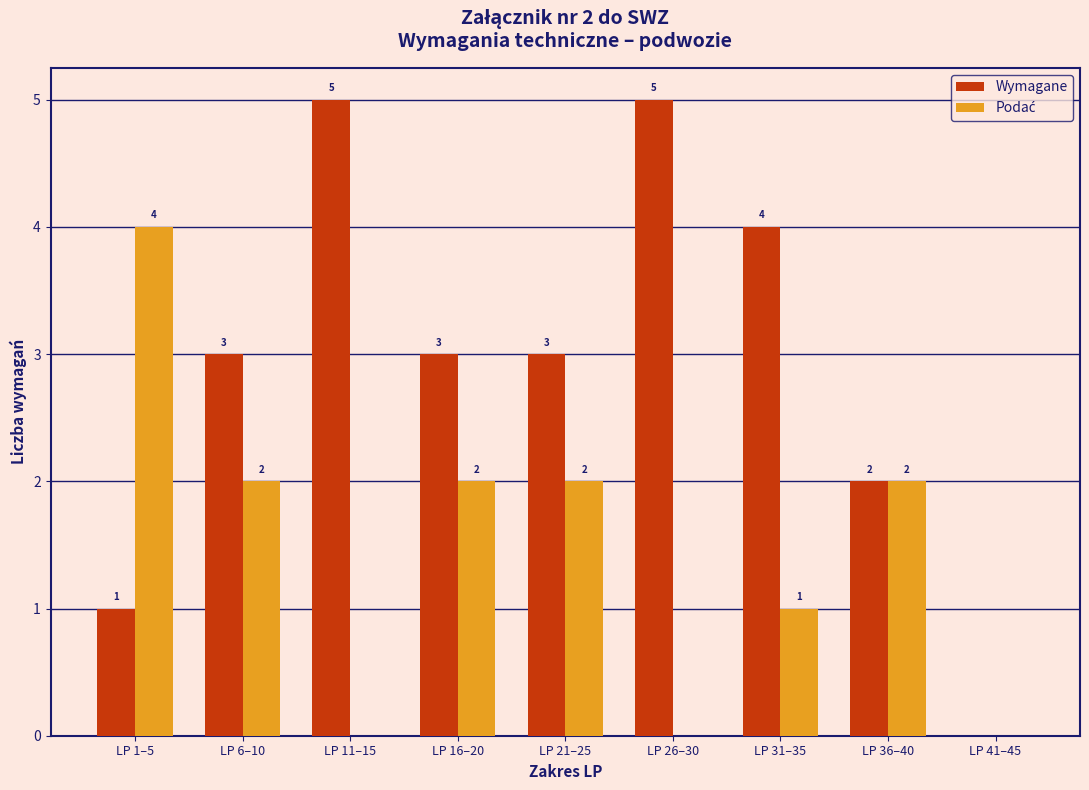

True or false: Wymagane has a value of 2 at LP 36–40.

True